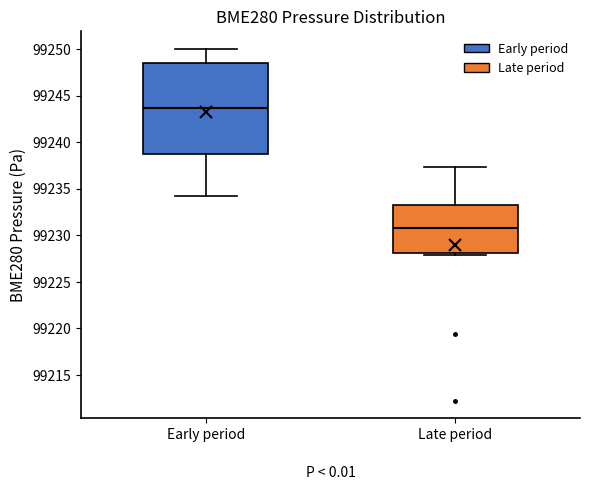

Reading left to right, transcribe this box plot: for each box, give where its median line is, the range the box spans, and where its two whiskers end, as read against the y-axis. The values are not printed on the chart, so give them approximately, as read against the axis.

Early period: median 99243.5, box 99238.5 to 99248.5, whiskers 99234.0 to 99250.0
Late period: median 99231.0, box 99228.0 to 99233.5, whiskers 99228.0 (just below the box's lower edge) to 99237.5